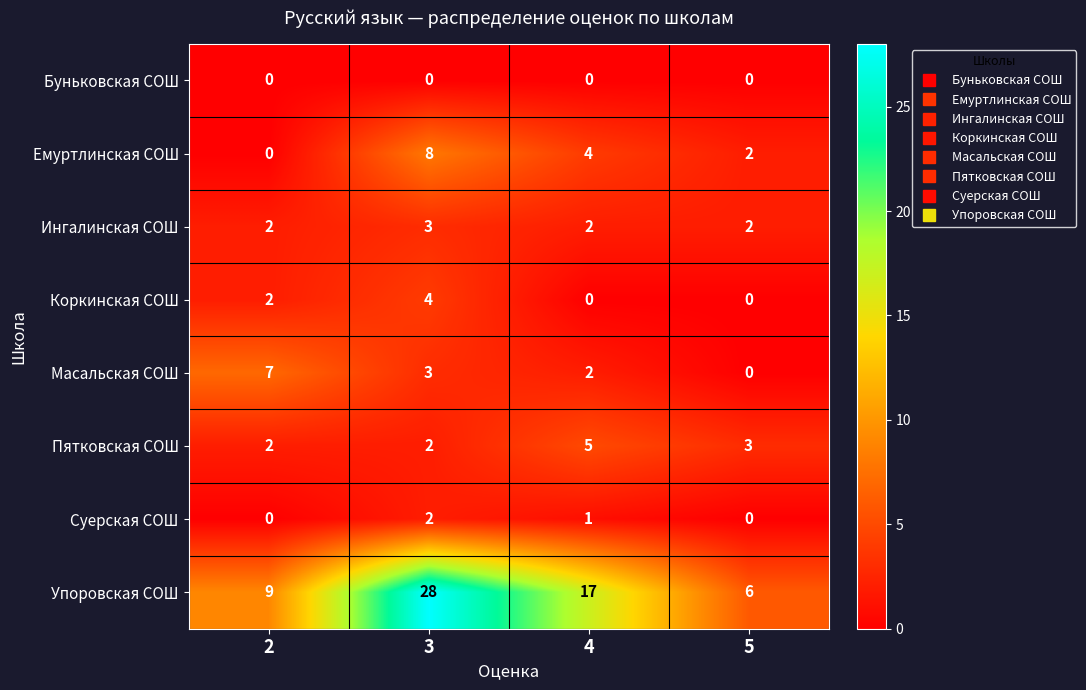

What is the spread (max minus min) of values at 4?

17